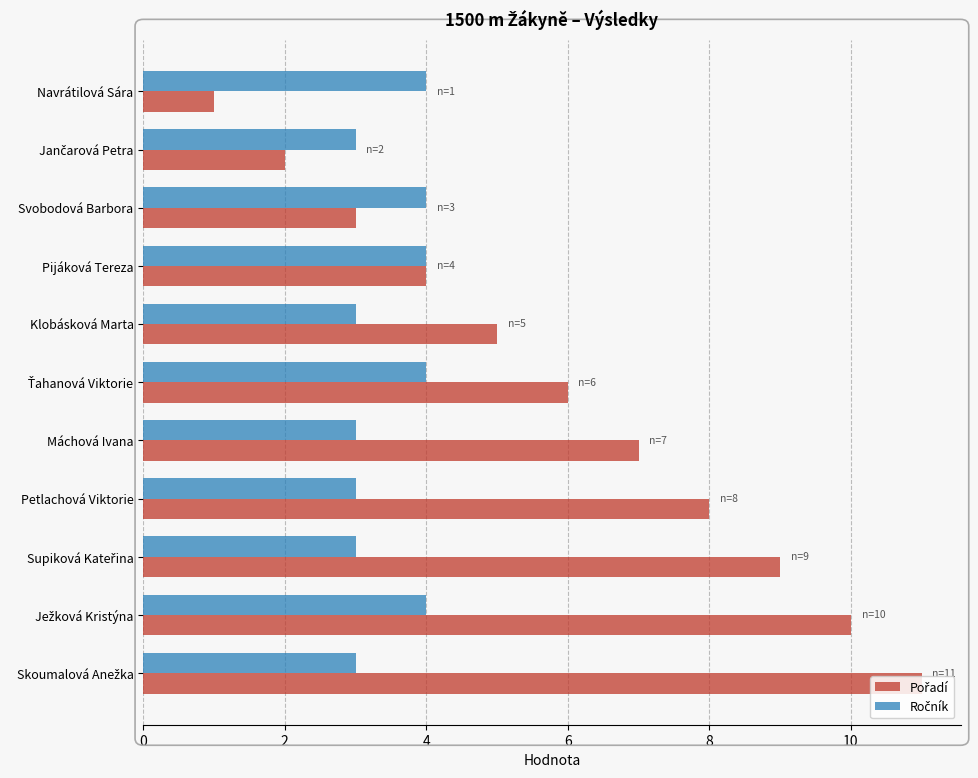

At how many categories does at least one series exceed 1?

11